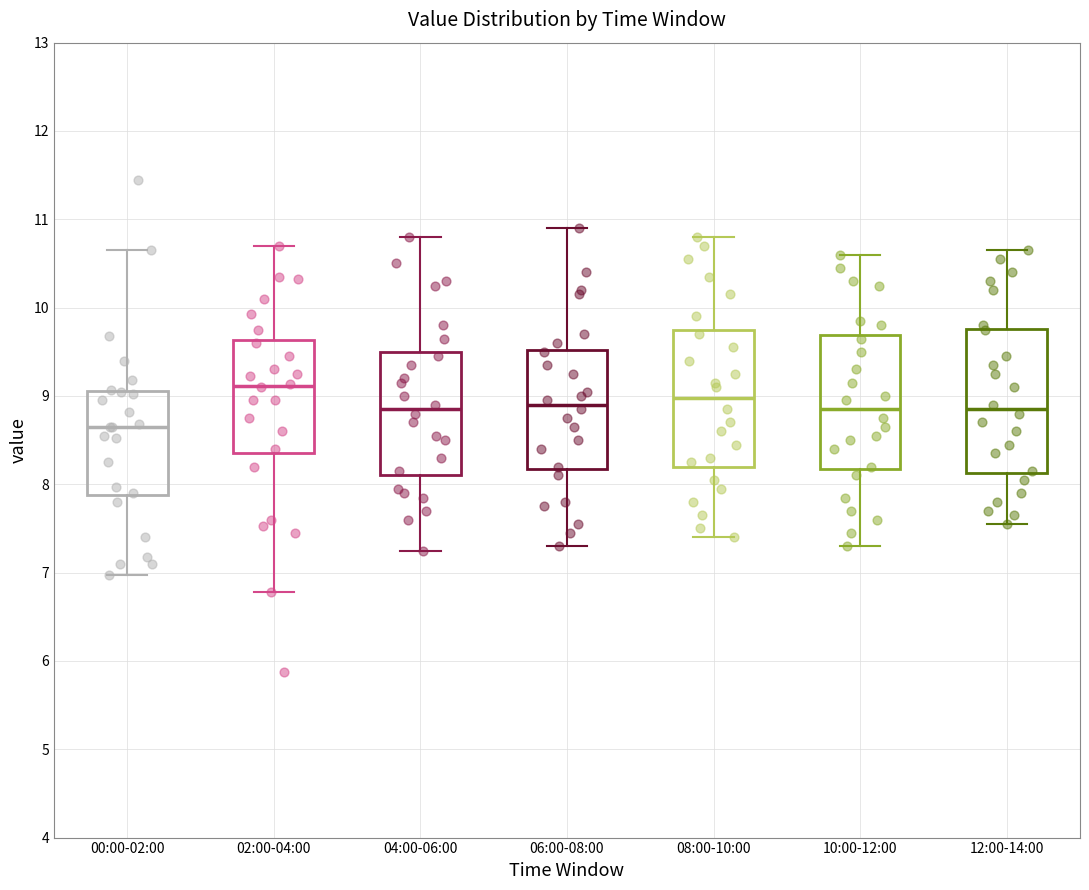

Where is the upper edge of the box for 06:00-08:00 on the y-axis? The values are not printed on the chart, so give them approximately, as read against the axis.

9.5